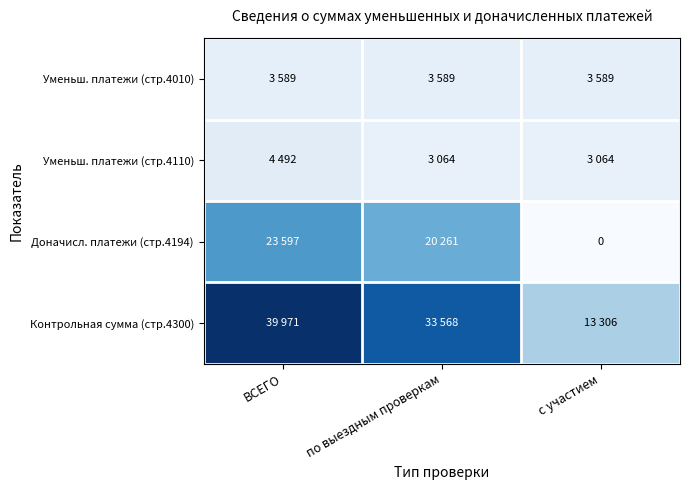

Which category has the highest value in the Уменьш. платежи (стр.4110) series?

ВСЕГО